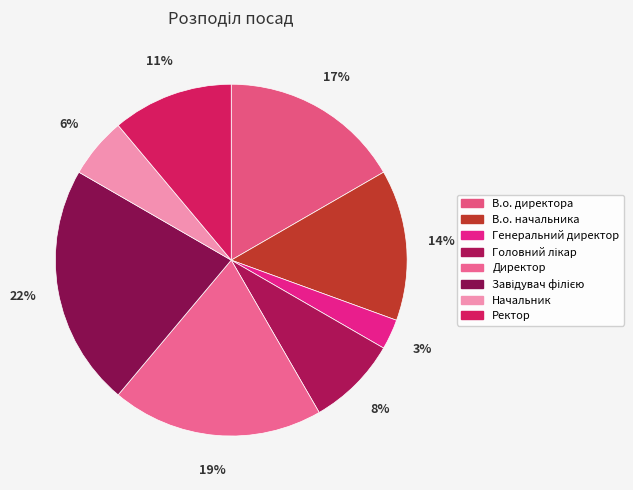

What percentage do Головний лікар and Завідувач філією together represent?

30.6%